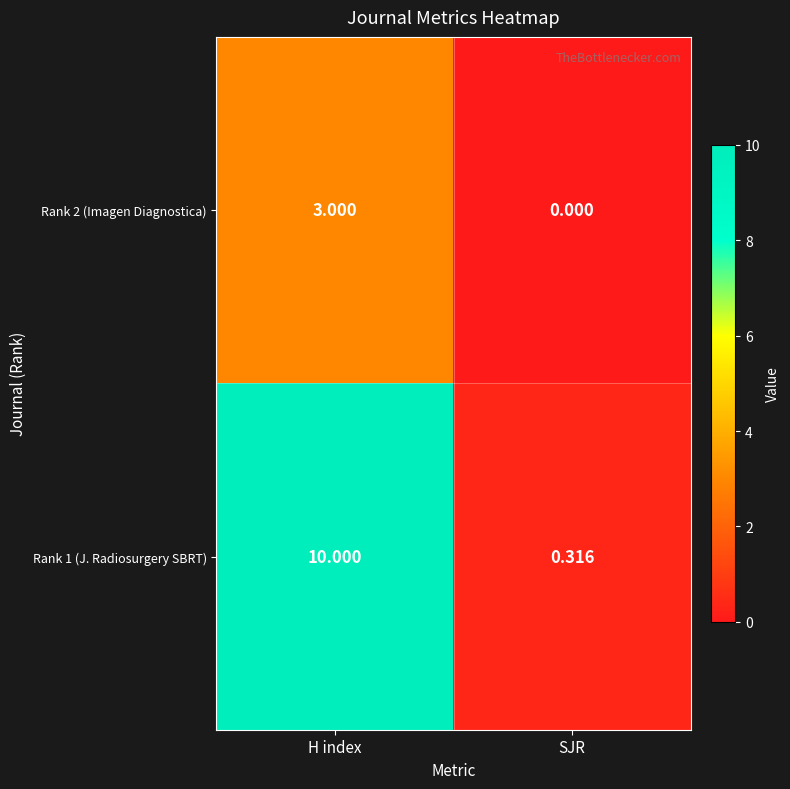

Rank the categories by Rank 2 (Imagen Diagnostica) value from lowest to highest.

SJR, H index